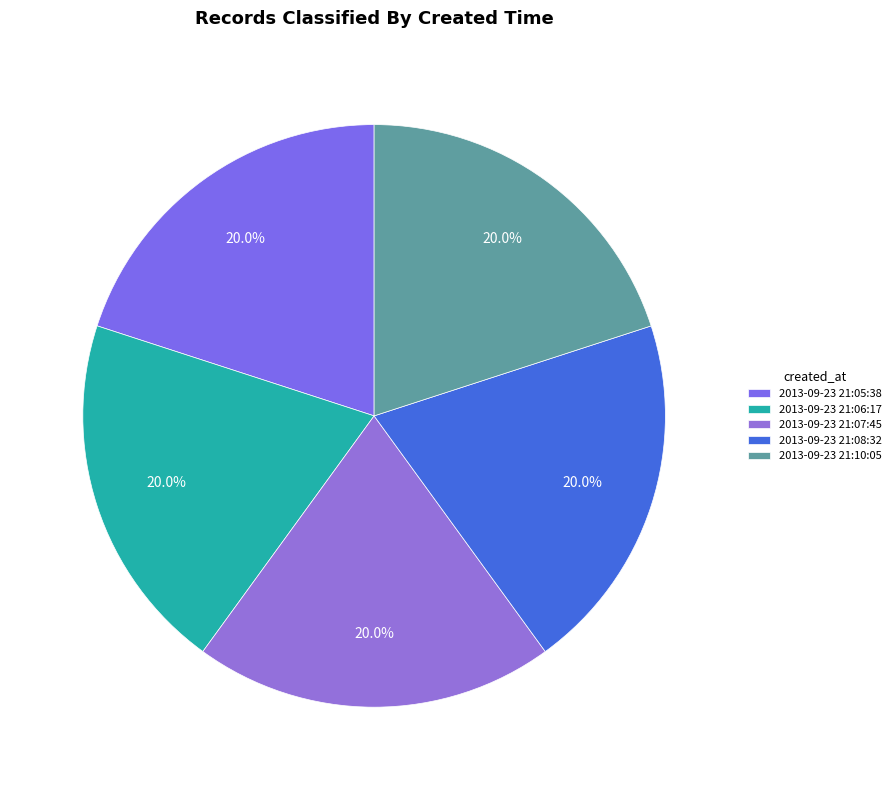

Does 2013-09-23 21:07:45 account for over 50% of the chart?

No